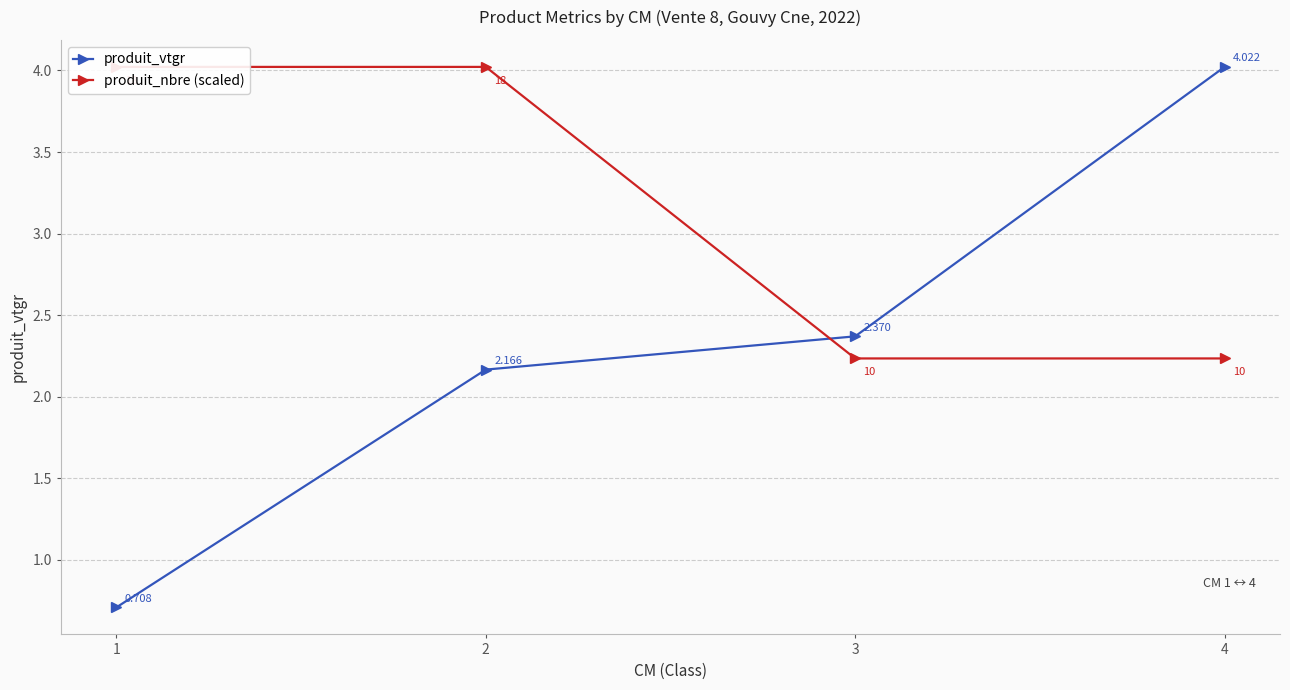

True or false: produit_nbre (scaled) has more than 1 points higher than both neighbors.

False